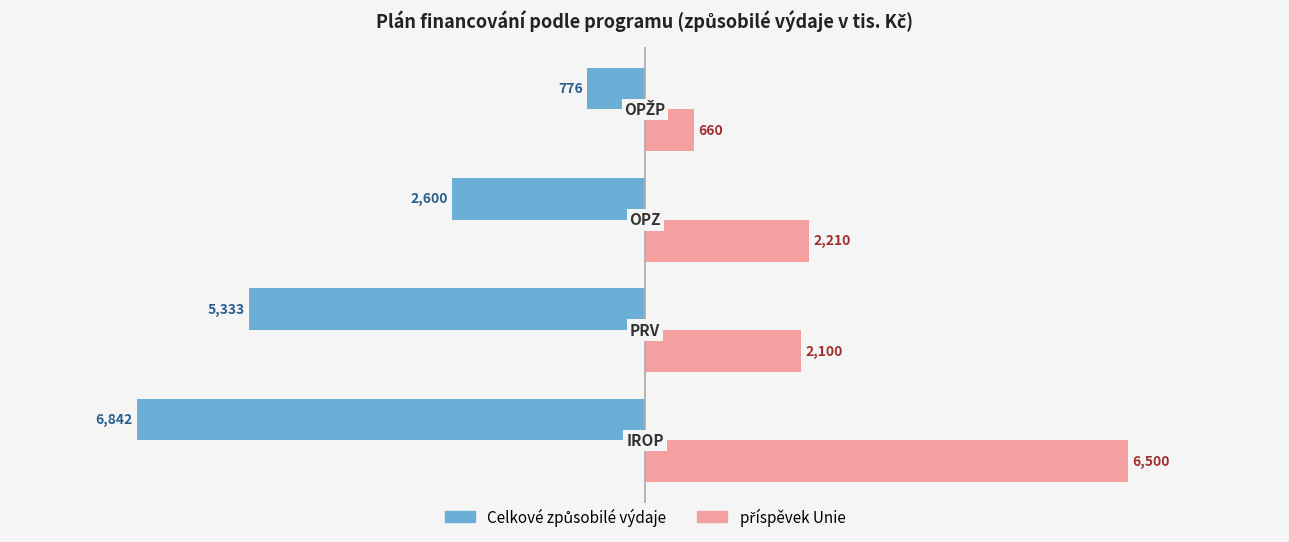

How many series are shown in this chart?

2